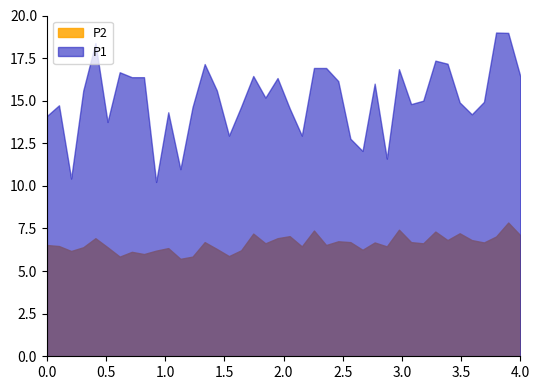

True or false: P1 has a value of 4.6 at 01:03.

False